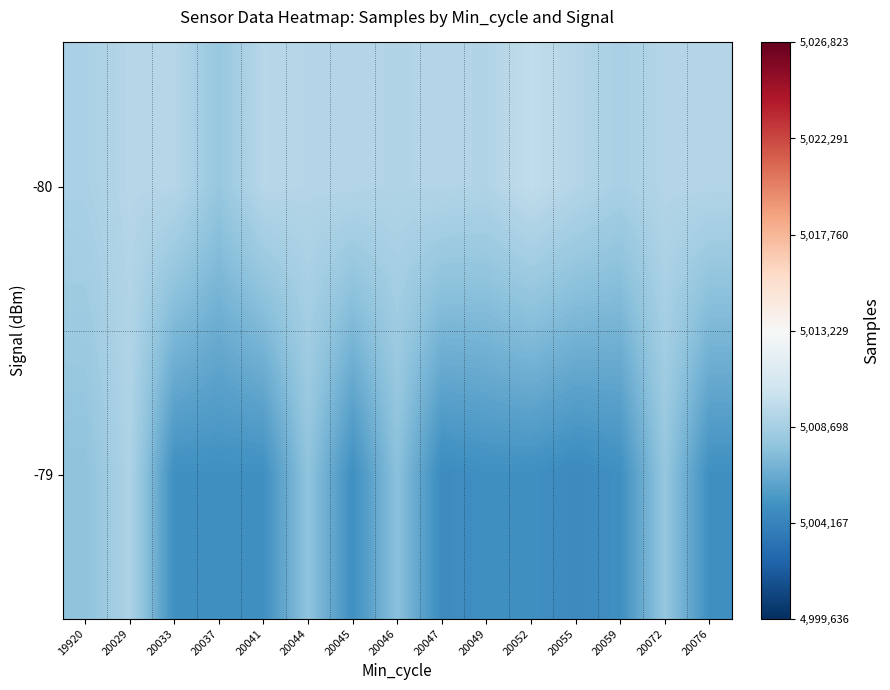

What is the difference between the highest and lowest values at 20041?

4505.1